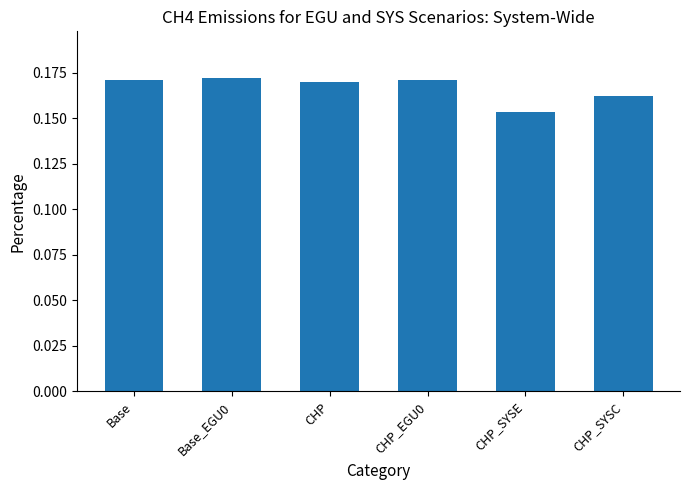

At which category does the chart reach its minimum across all series?

CHP_SYSE